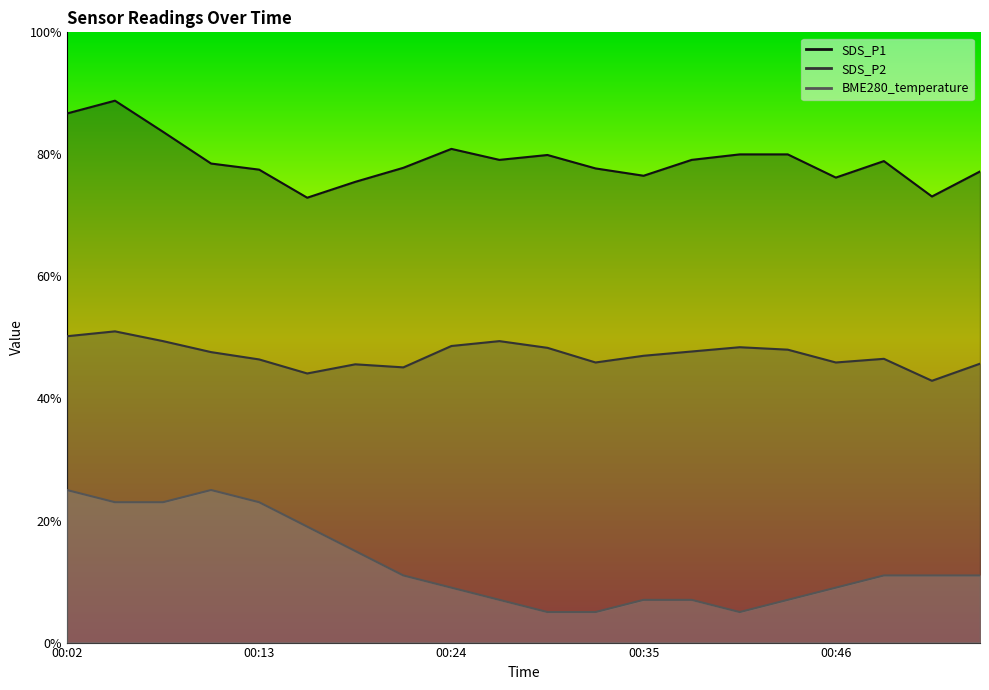

What is the sum of all SDS_P1 values?

1580.0